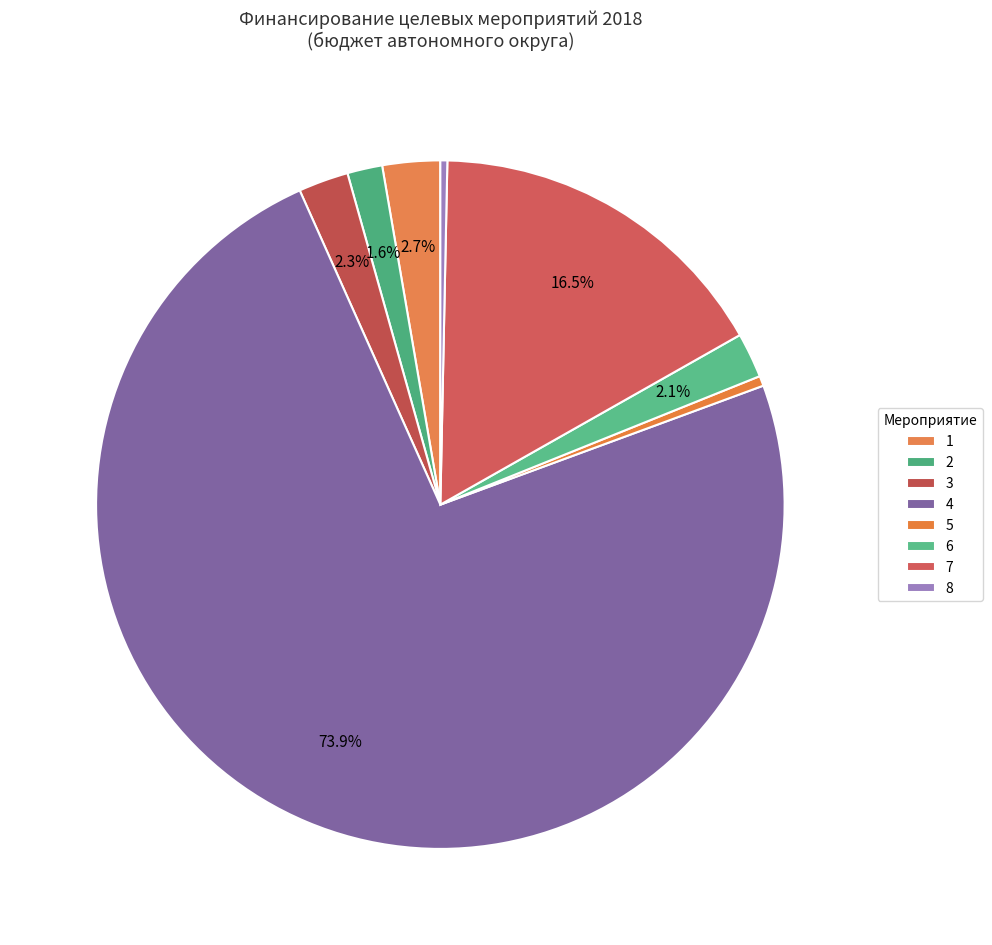

How many slices are in this pie chart?

8